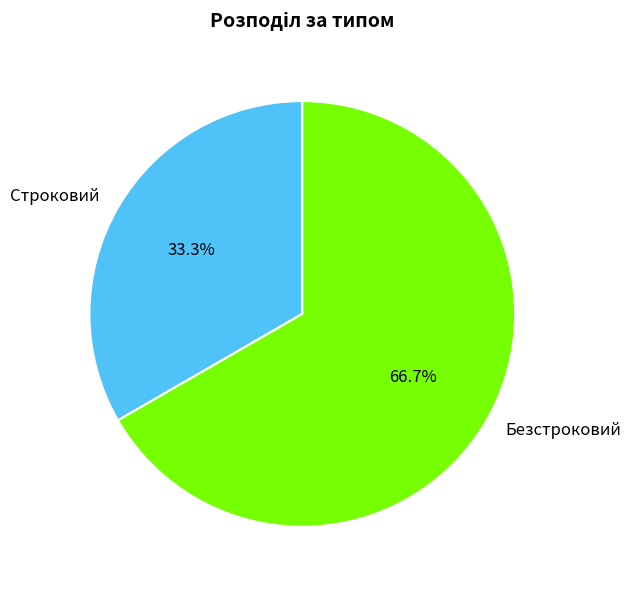

Does Строковий represent more than half of the total?

No